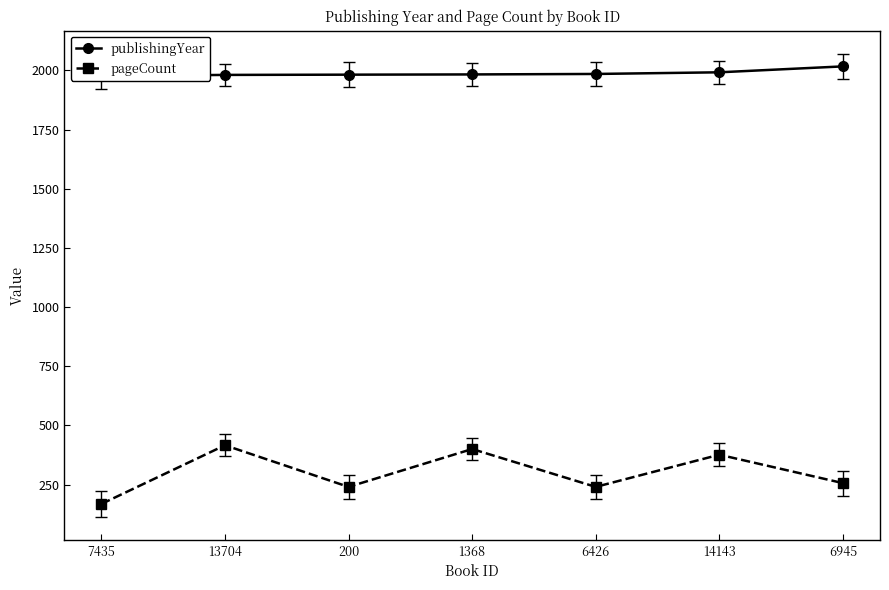

Reading left to right, extract all data points from this chart.

publishingYear: 7435=1976	13704=1981	200=1982	1368=1983	6426=1985	14143=1992	6945=2017
pageCount: 7435=168	13704=416	200=240	1368=400	6426=240	14143=376	6945=256